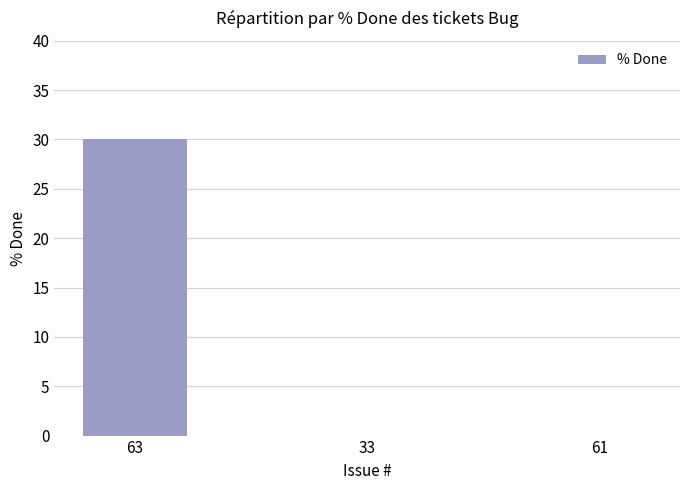

What value does the data have at 63?

30